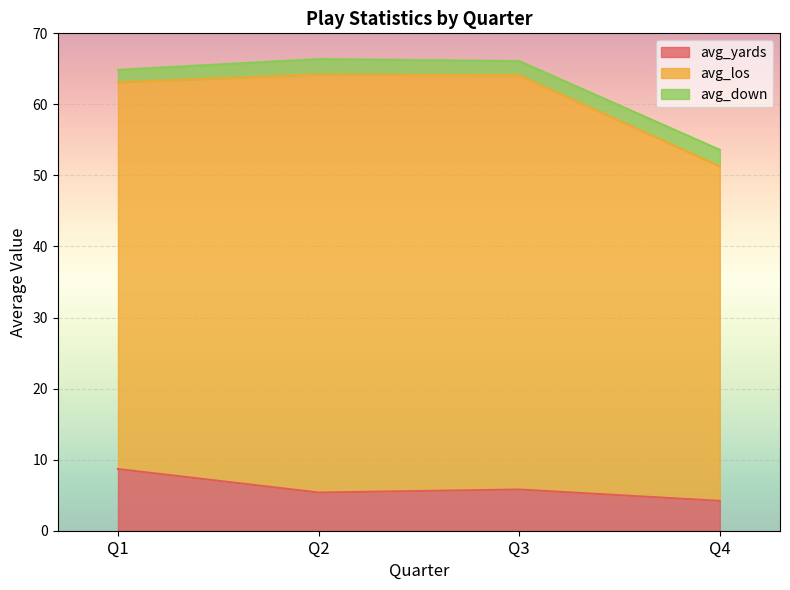

What is the total value across all series at Q4?

53.6